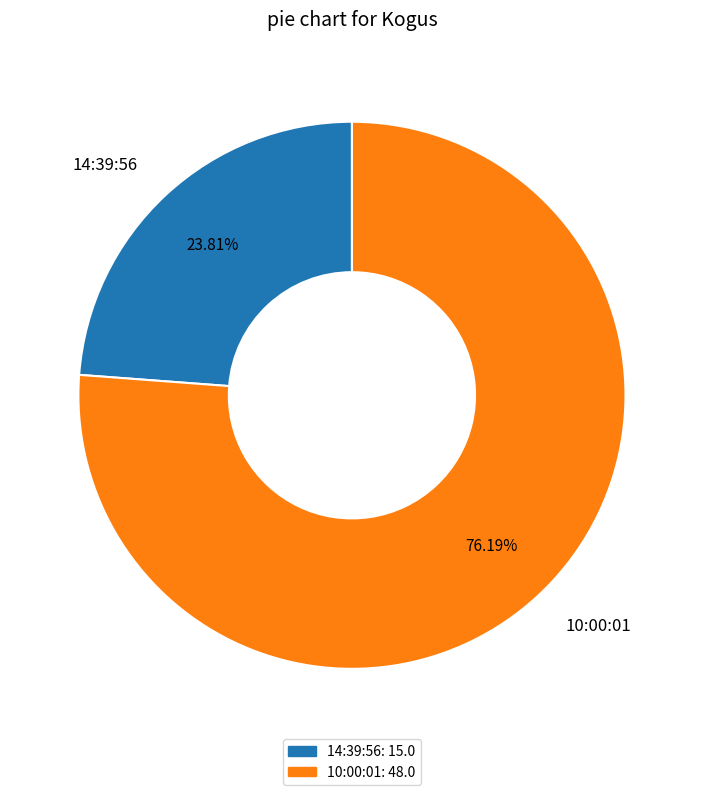

True or false: 10:00:01 accounts for 82% of the total.

False